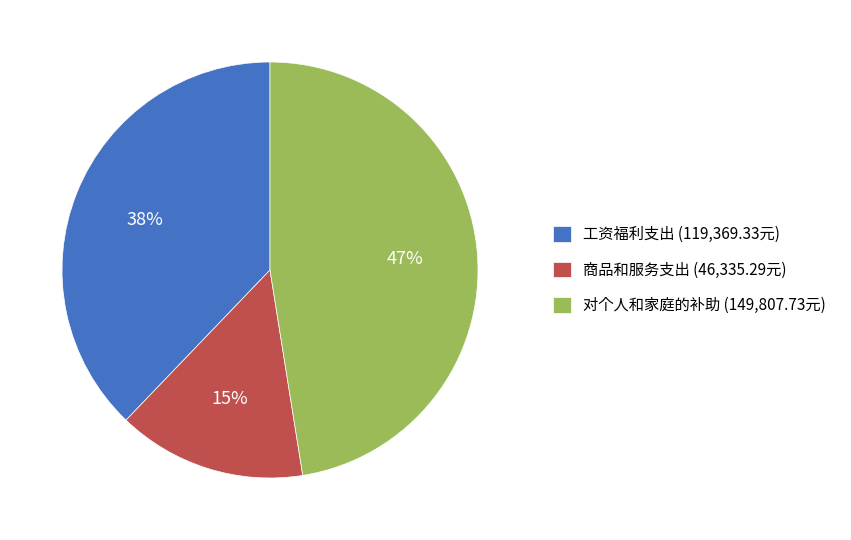

How many slices are in this pie chart?

3